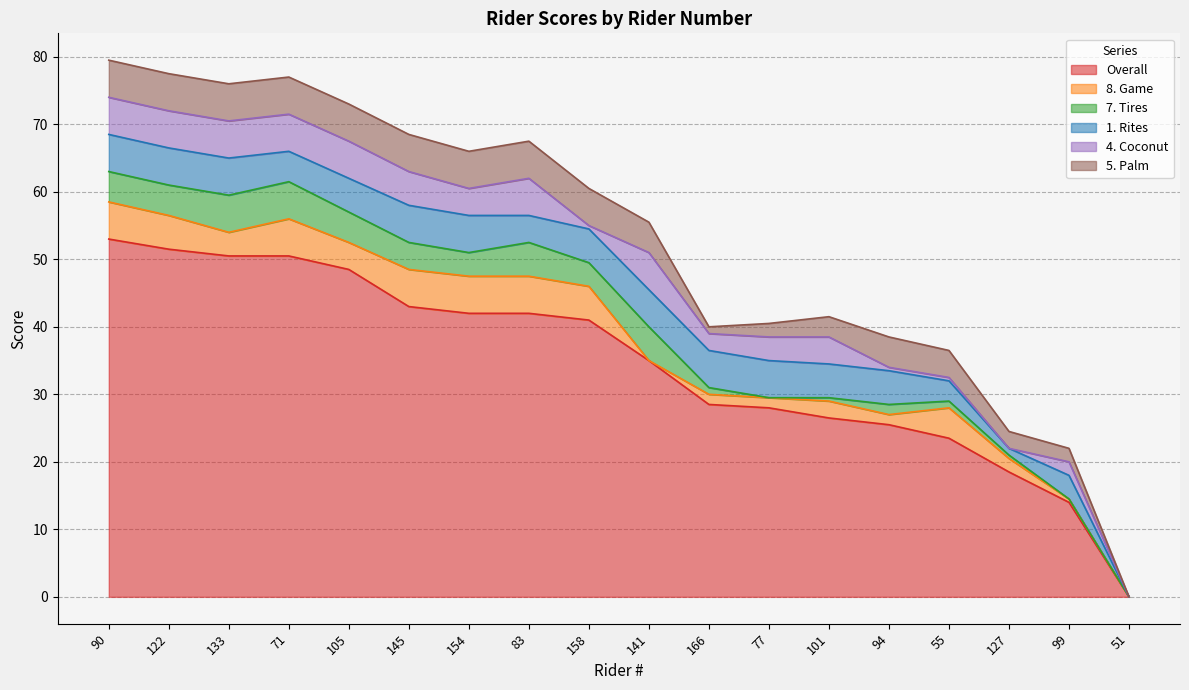

Where does the 7. Tires series first go above 3?

90